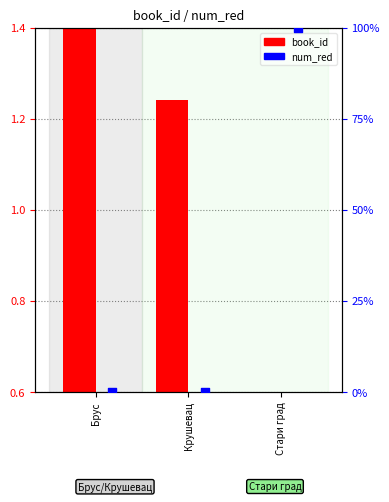

Which series reaches the minimum Y coordinate?

num_red